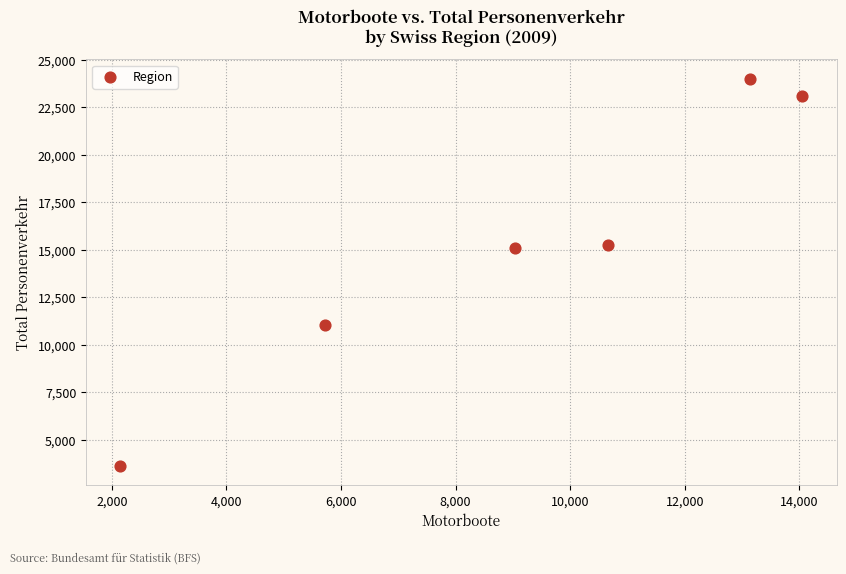

What is the average X value?

9129